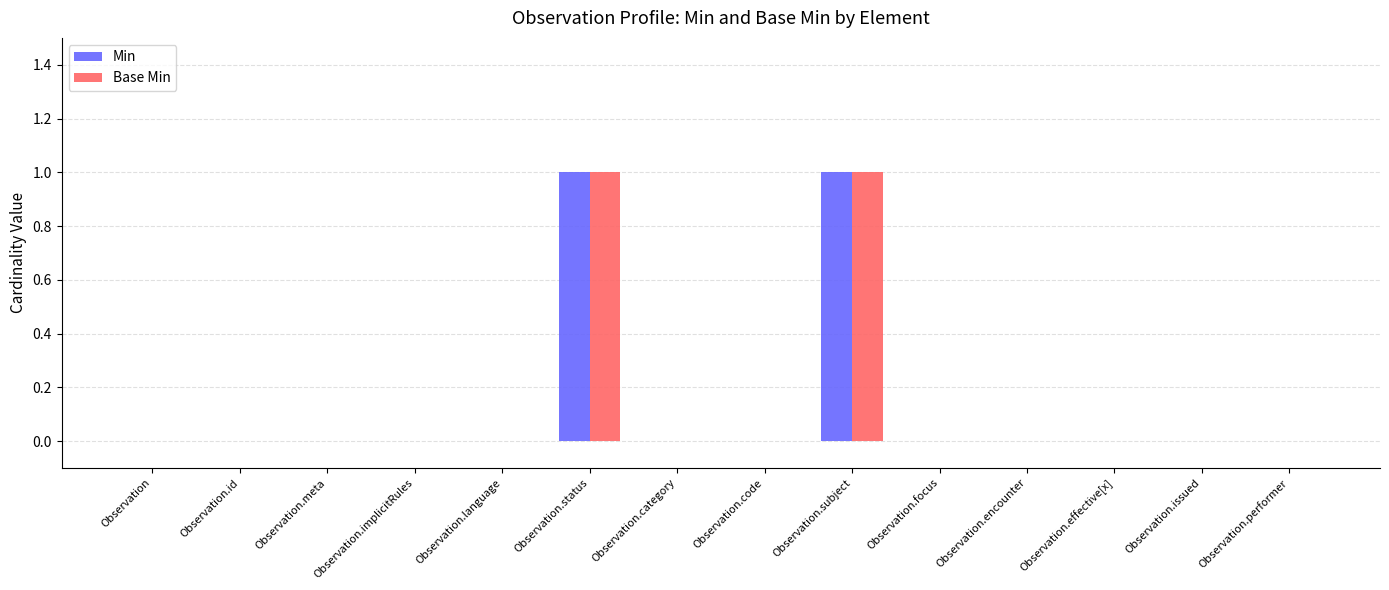

Reading right to left, what are all the values shown in this chart?

Min: 0	0	0	0	0	1	0	0	1	0	0	0	0	0
Base Min: 0	0	0	0	0	1	0	0	1	0	0	0	0	0